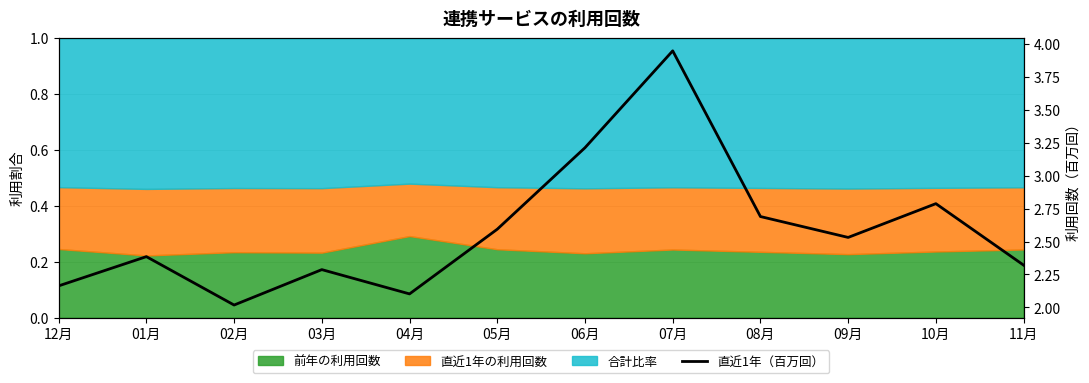

What is the average value?

2.6